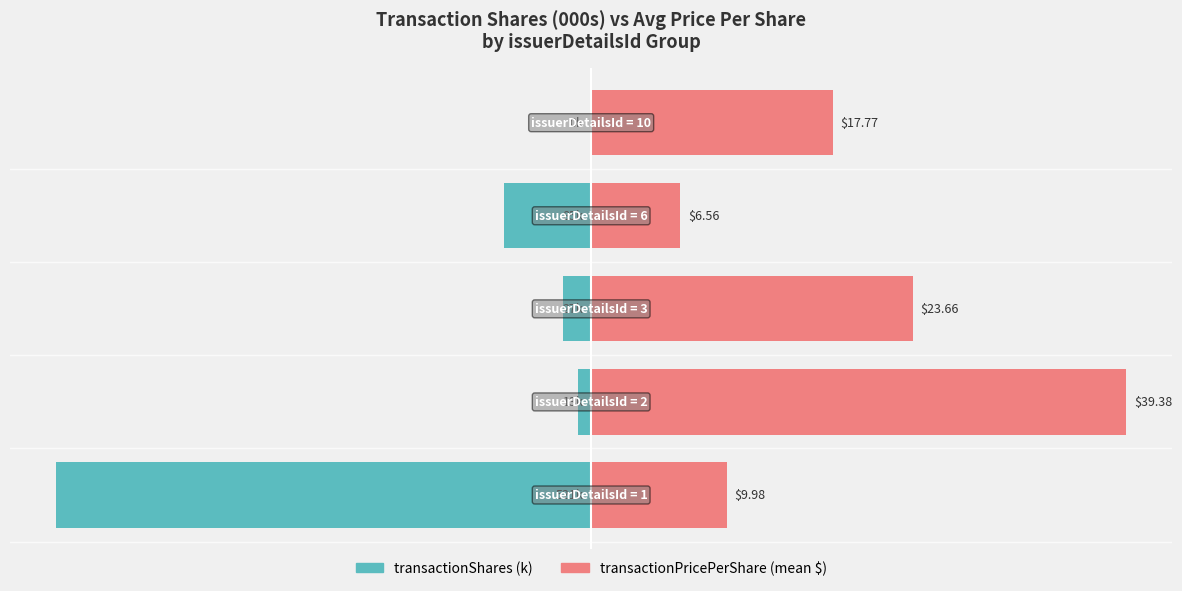

Rank the series by their average value, from lowest to highest.

transactionShares (k), transactionPricePerShare (mean)